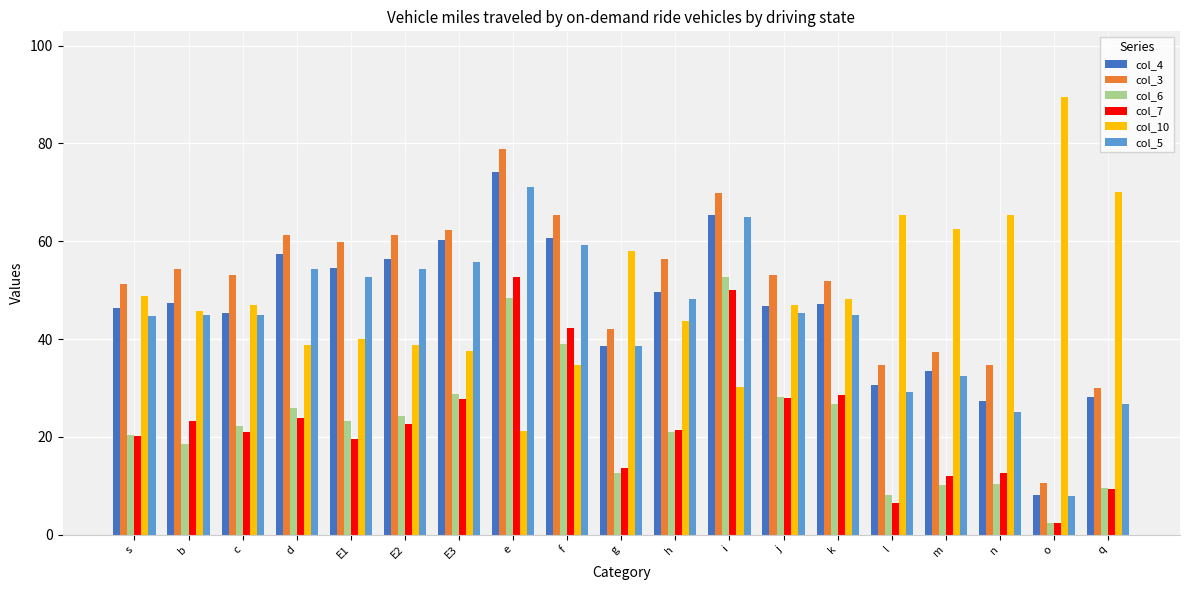

What is the difference between the maximum and minimum values in the col_7 series?

50.3